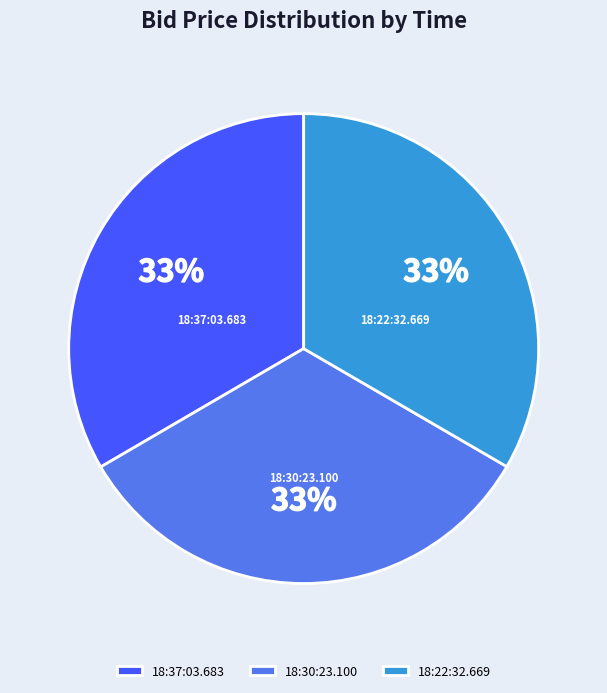

Does any single category account for the majority?

No